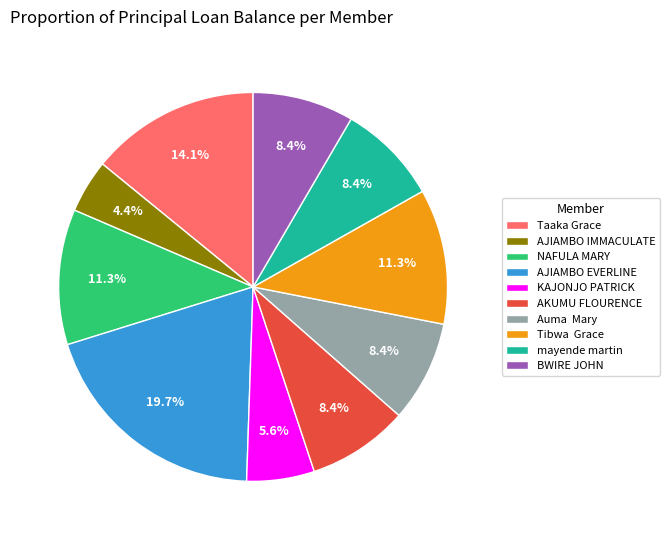

What percentage is the Tibwa Grace slice, to the nearest percent?

11%